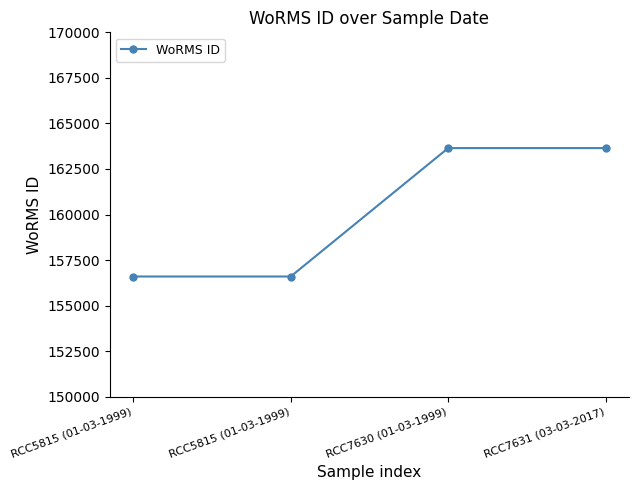

How many lines are shown in the chart?

1